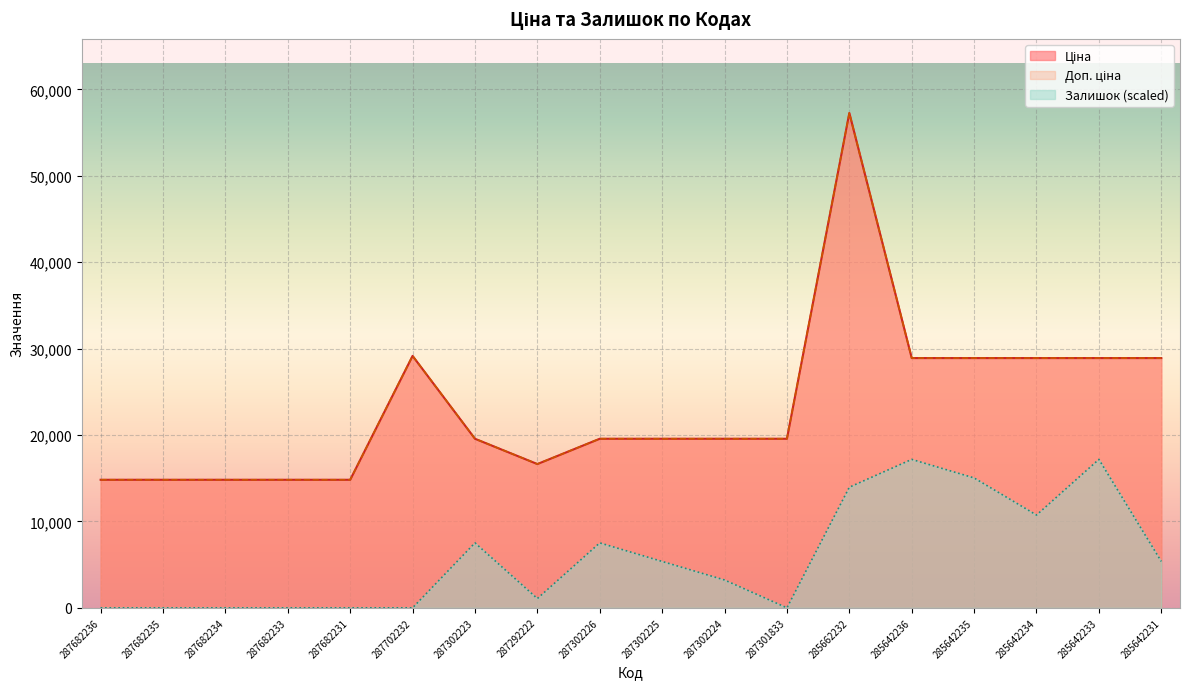

True or false: Ціна has more than 0 interior local peaks.

True